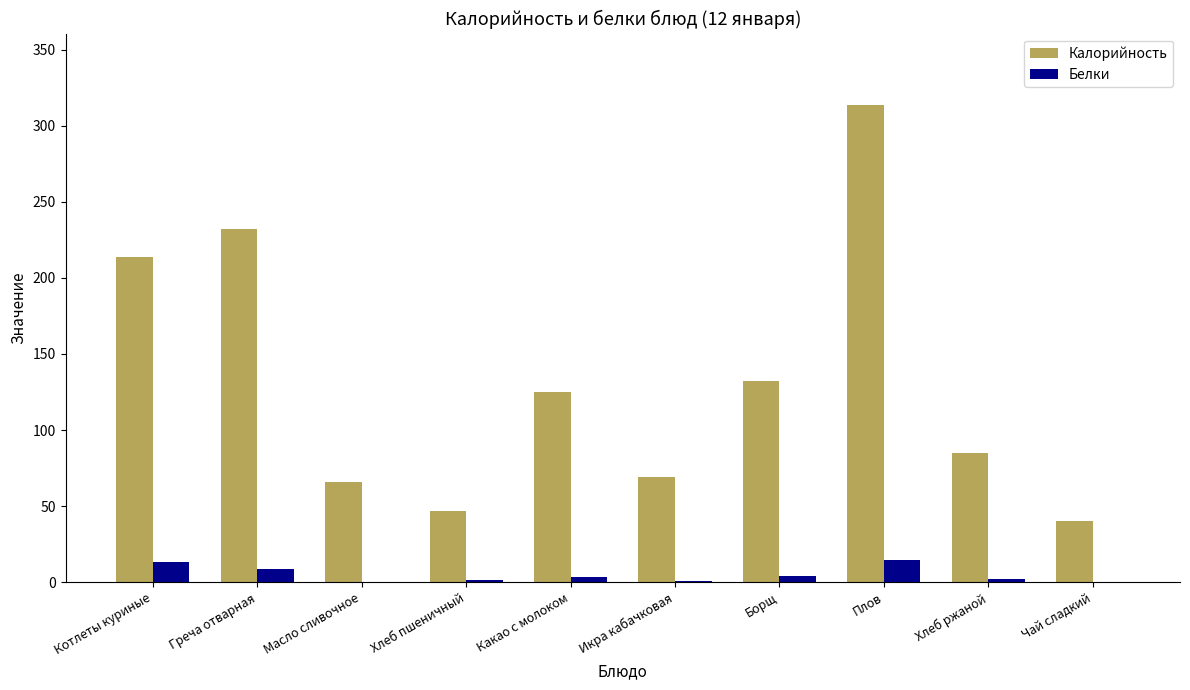

Are the bars grouped side by side (vs. stacked)?

Yes